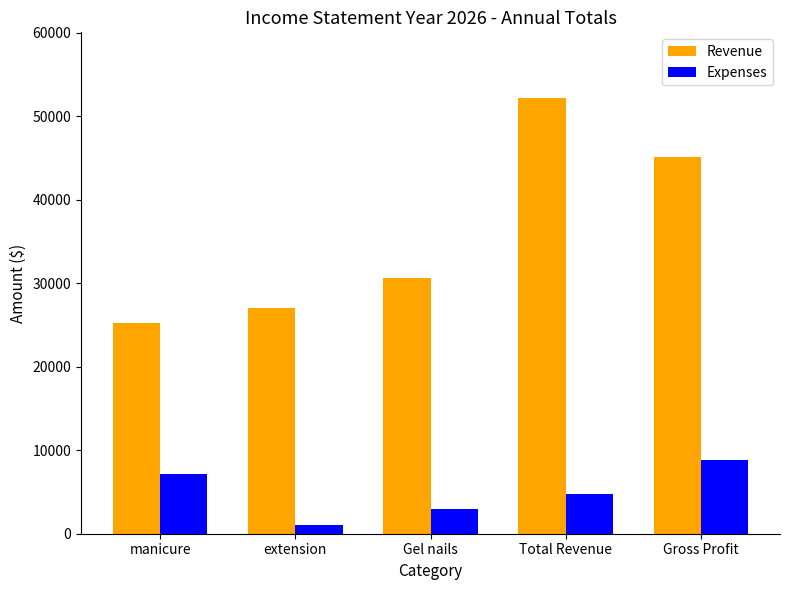

What is the difference between the Expenses values at extension and manicure?

6060